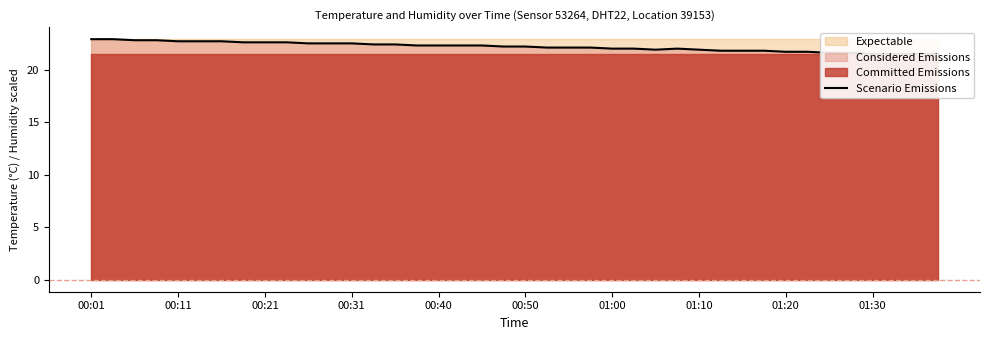

What is the maximum value shown in the chart?

22.9